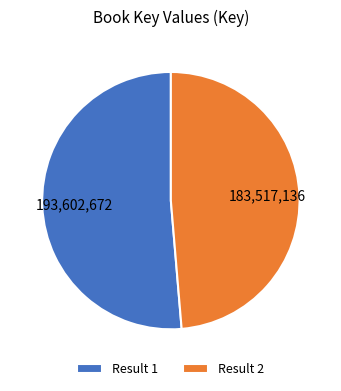

Which slice is the largest?

Result 1